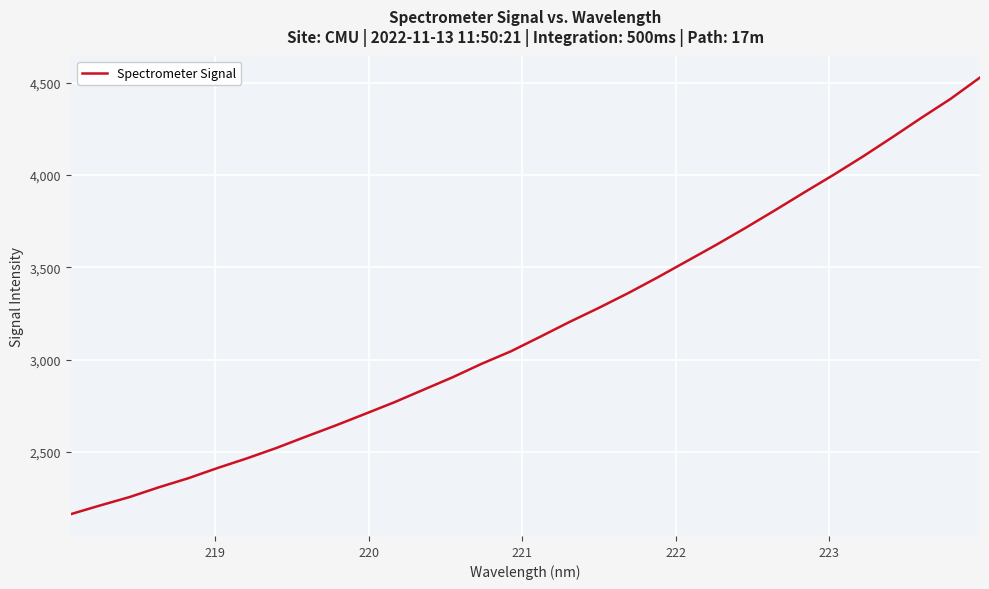

What is the difference between the maximum and minimum values?

2363.4